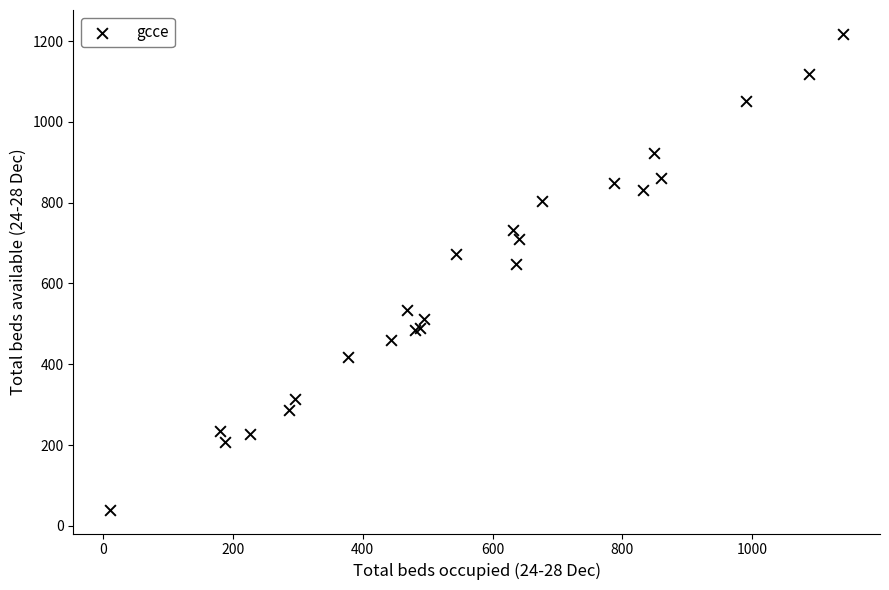

What Y value in the scatter plot is closest to 629?

649